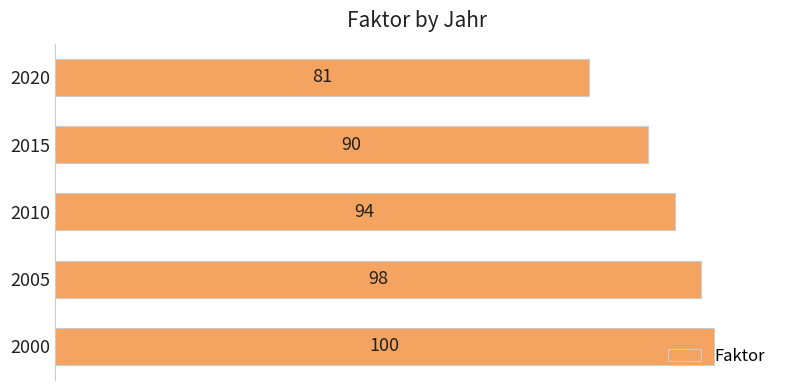

Rank the categories by value from highest to lowest.

2000, 2005, 2010, 2015, 2020